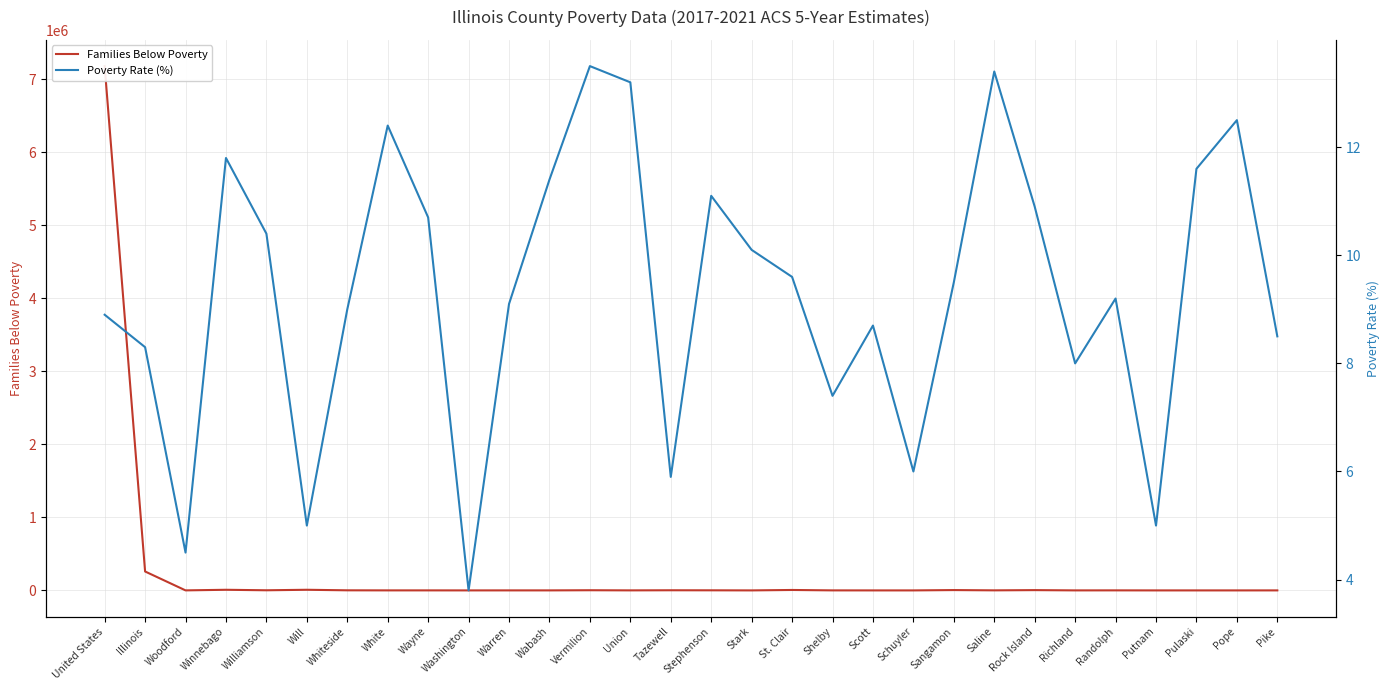

What is the value of the Poverty Rate (%) point at the 25th from the left?

8.0